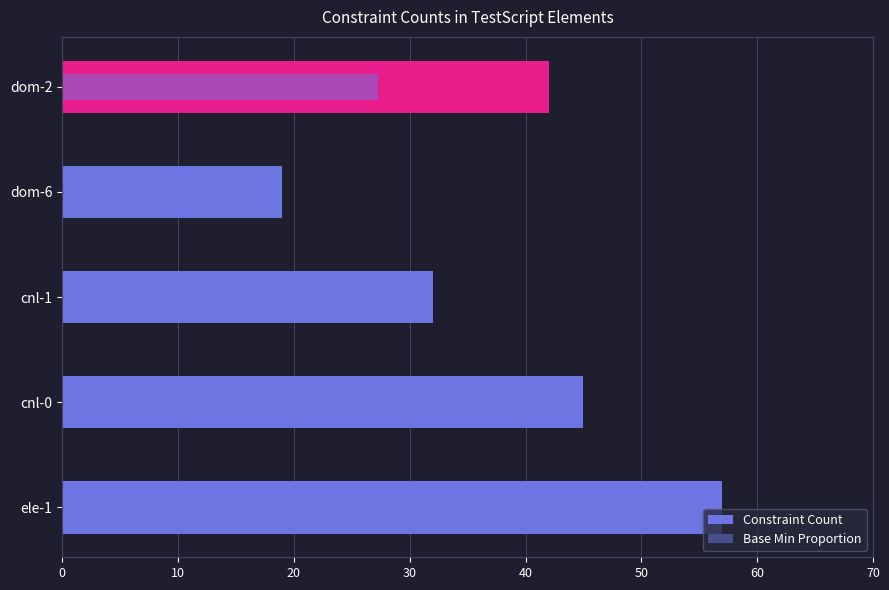

Which series has the largest total across all categories?

Constraint Count